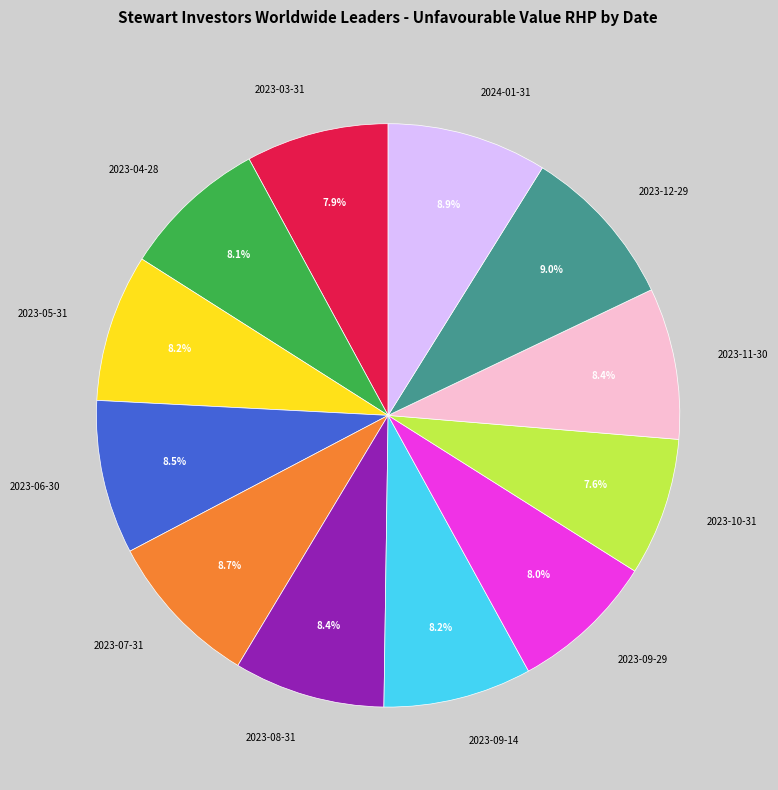

Does 2023-10-31 represent more than half of the total?

No